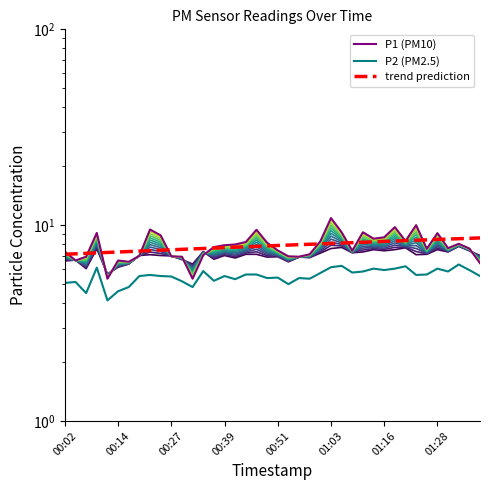

In P2, how many points are lower than both neighbors (excluding endpoints)?

12